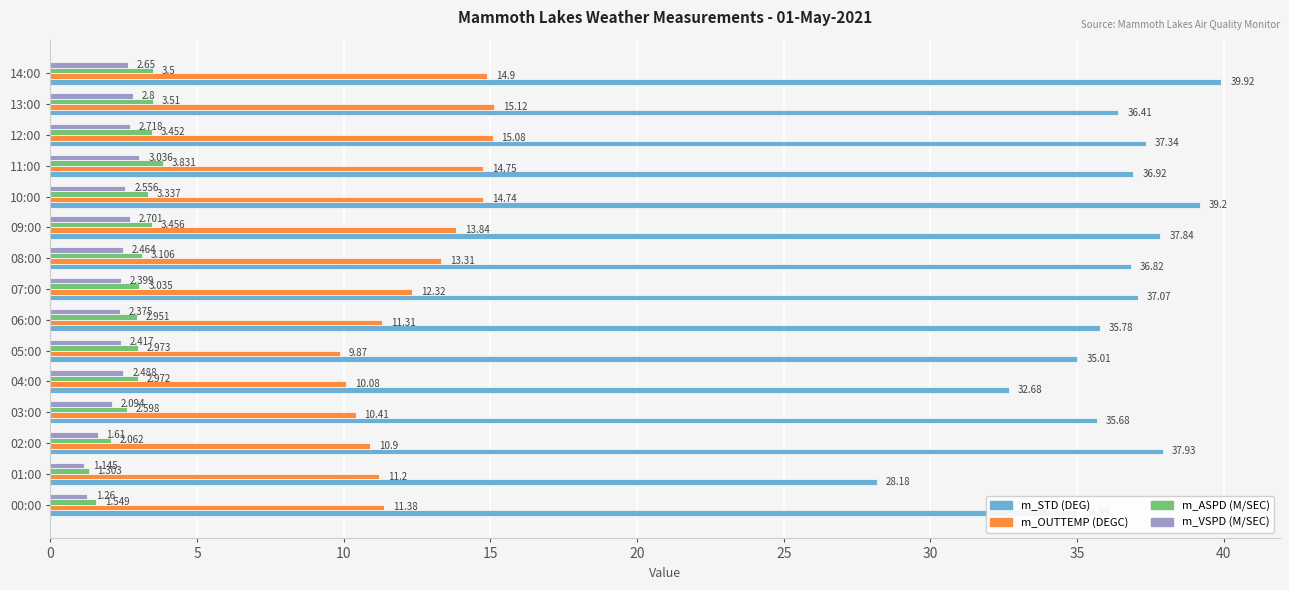

List the series in order of their peak value, highest first.

m_STD (DEG), m_OUTTEMP (DEGC), m_ASPD (M/SEC), m_VSPD (M/SEC)